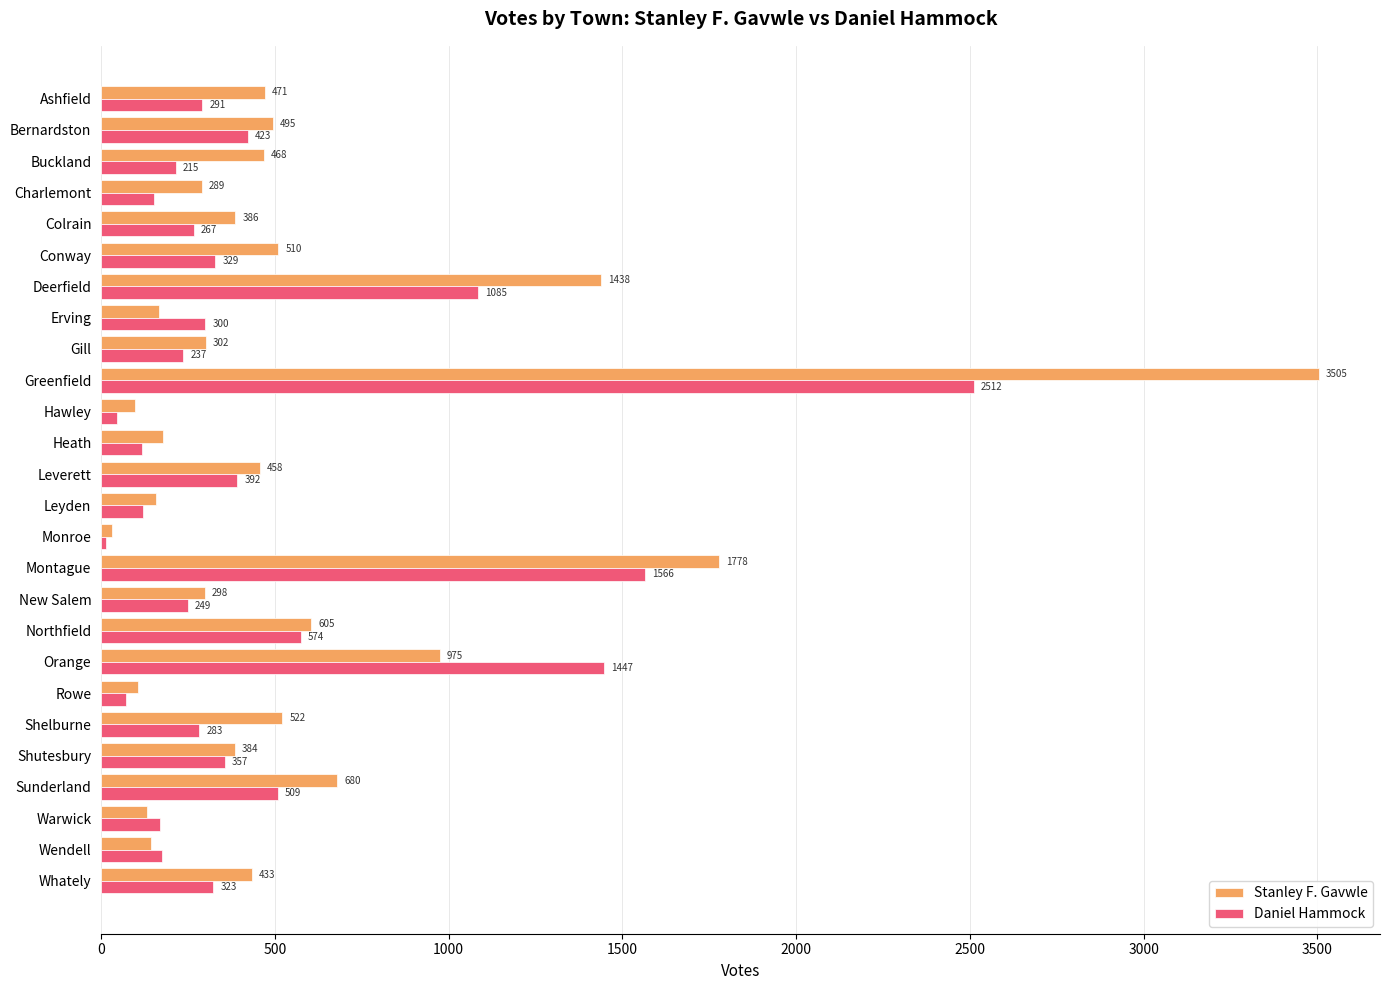

What is the total value across all series at Erving?

467